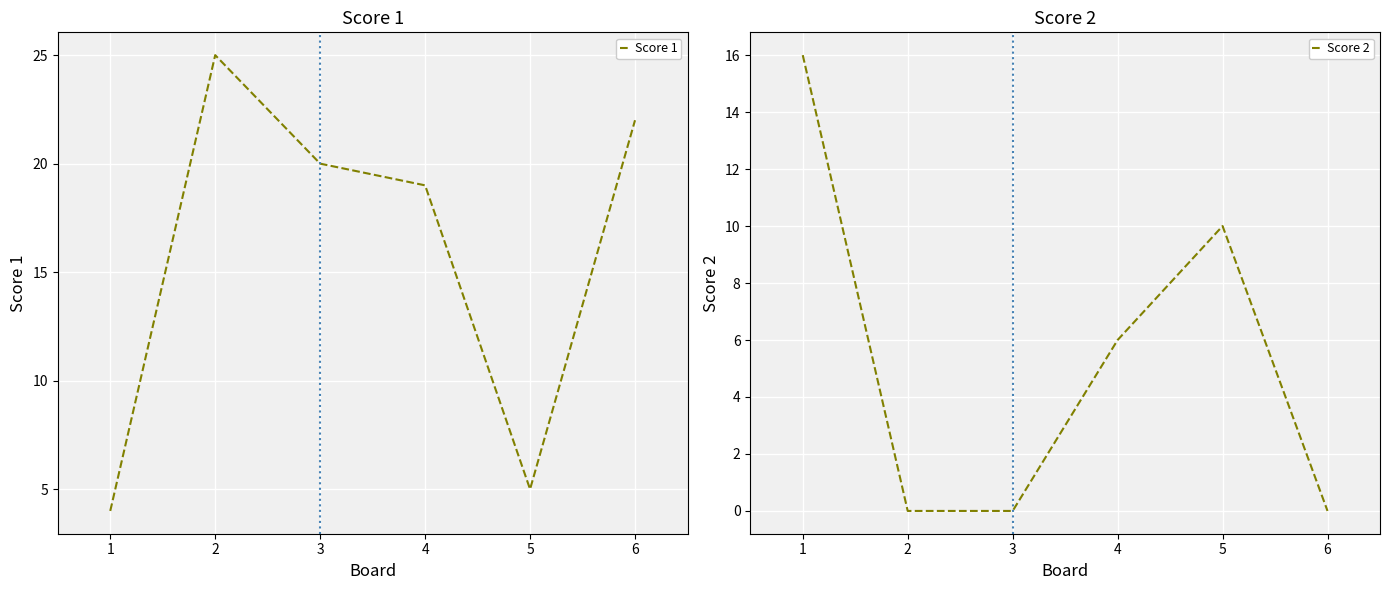

List the series in order of their peak value, highest first.

Score 1, Score 2